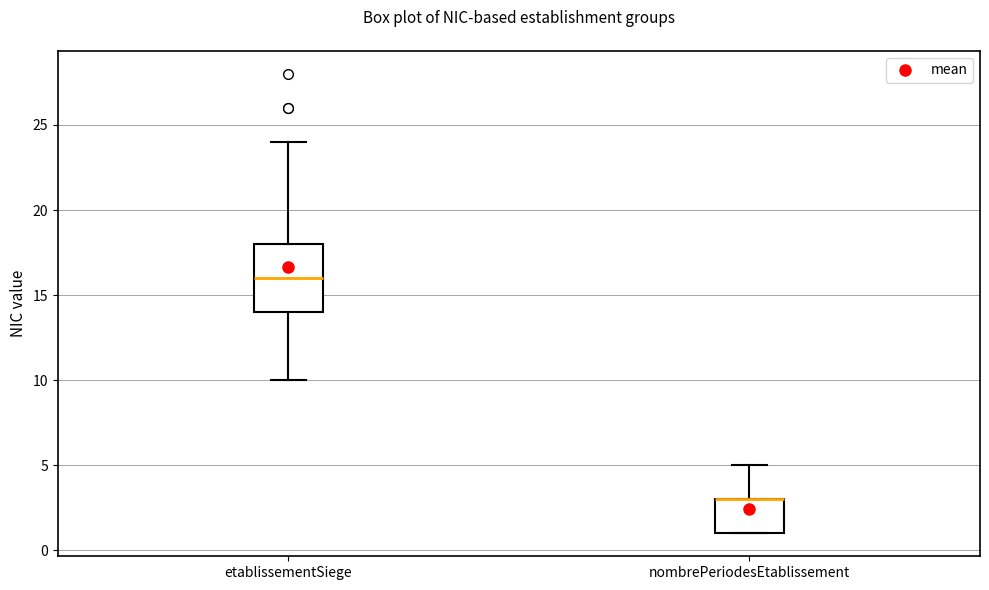

Reading left to right, read every box against the y-axis: the position of its median line, the range the box covers, and the ends of its whiskers. The values are not printed on the chart, so give them approximately, as read against the axis.

etablissementSiege: median 16, box 14 to 18, whiskers 10 to 24
nombrePeriodesEtablissement: median 3 (drawn on the box's upper edge), box 1 to 3, whiskers 1 to 5